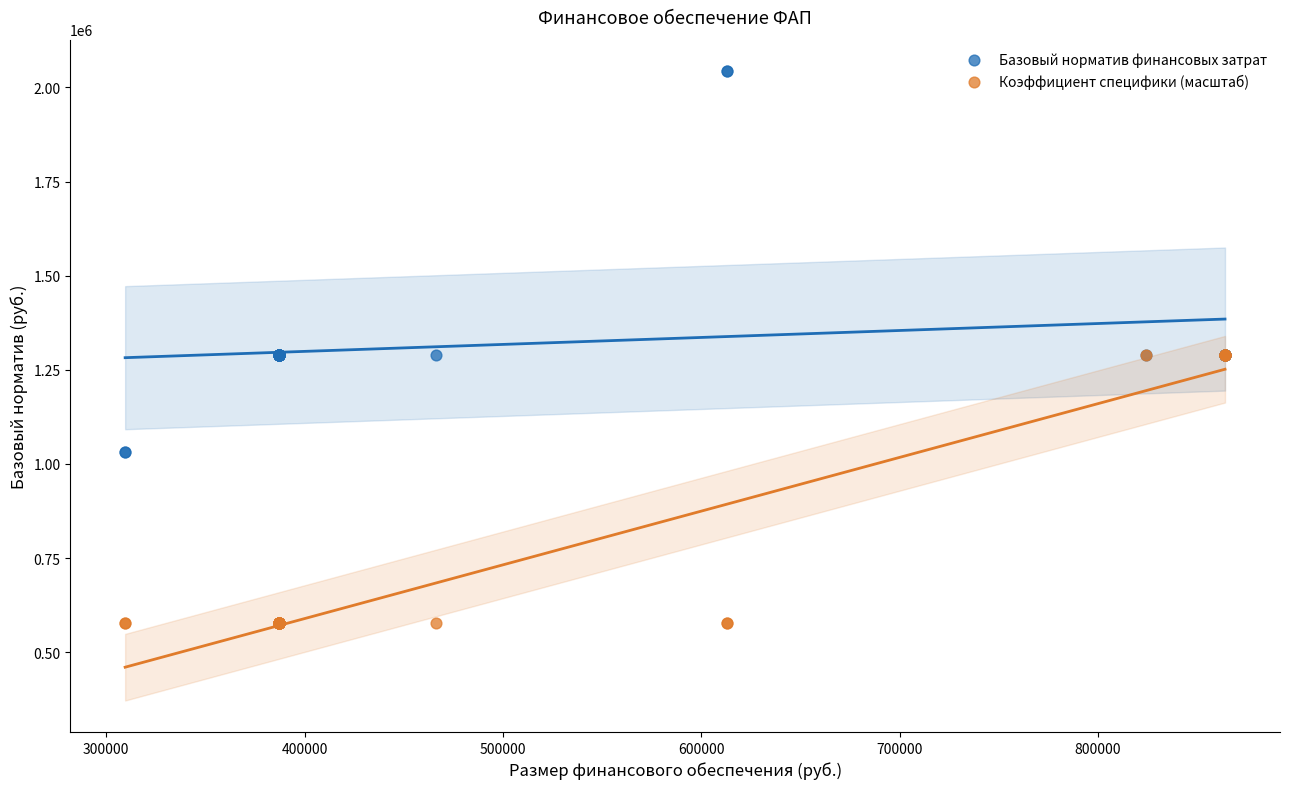

Which series has the widest spread of Y values?

Базовый норматив финансовых затрат